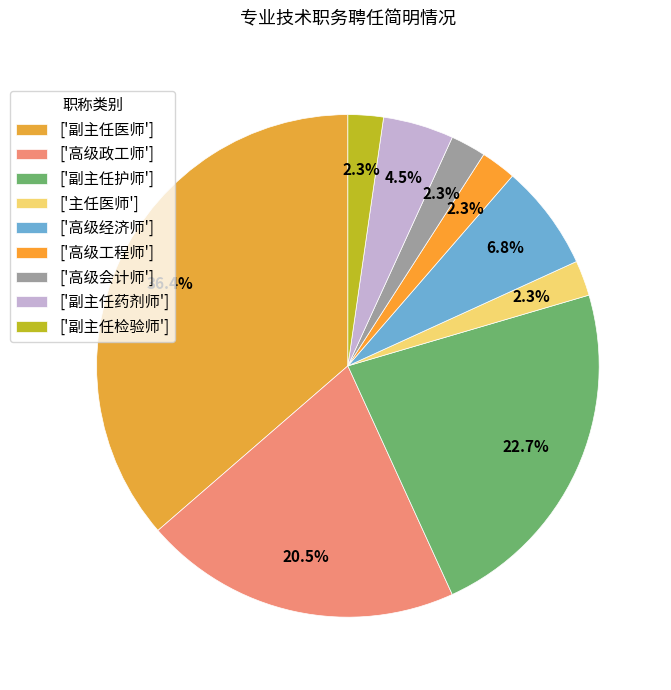

How many slices are in this pie chart?

9